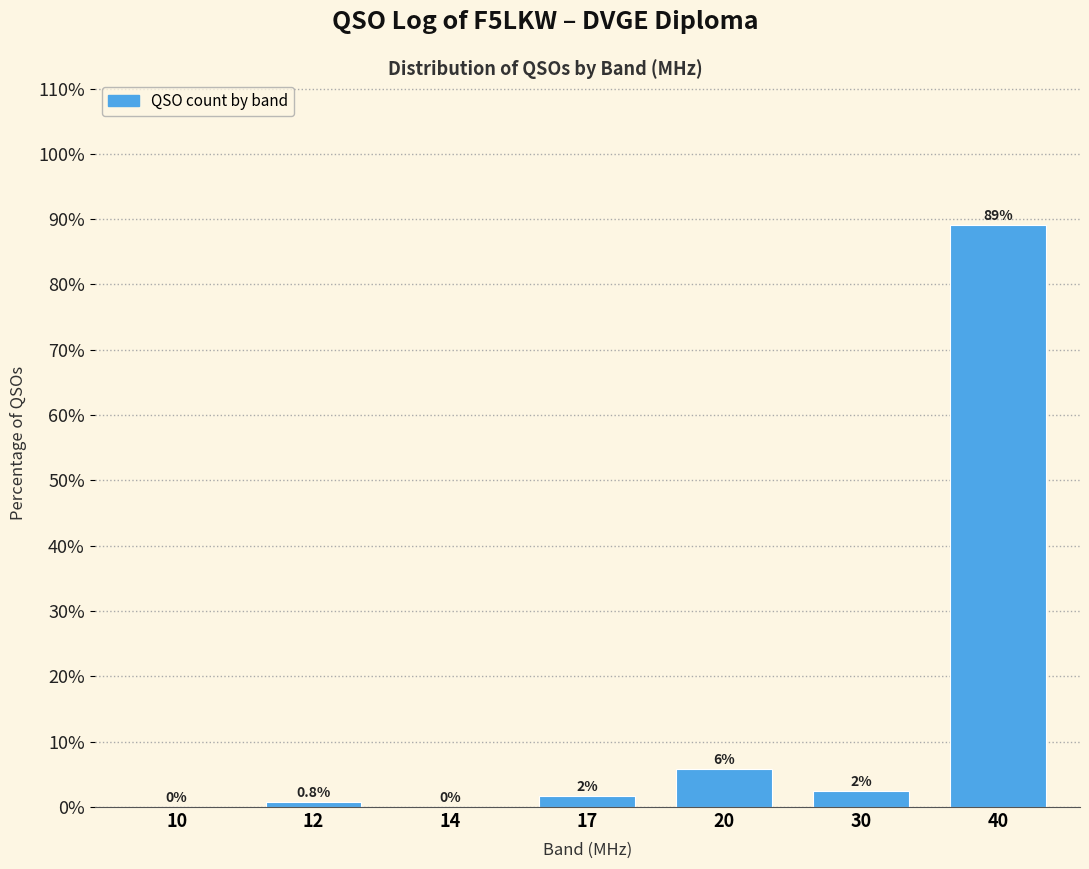

At which category does the chart reach its peak across all series?

40